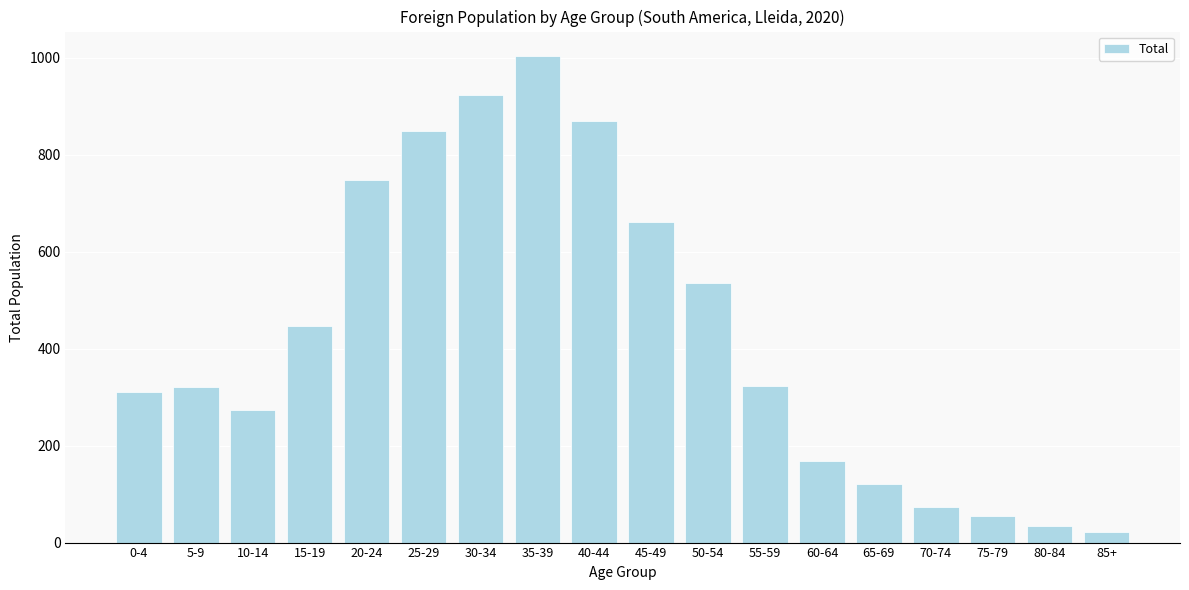

The chart shows a value of 1004 at 35-39. True or false?

True